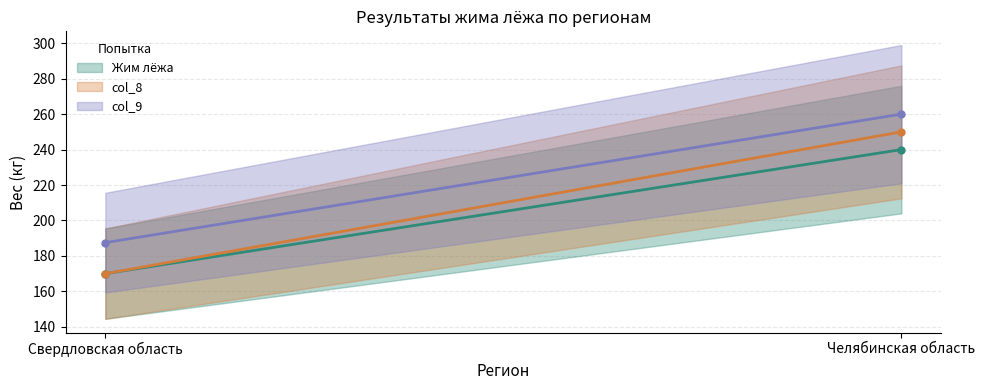

At how many categories does at least one series exceed 258?

1